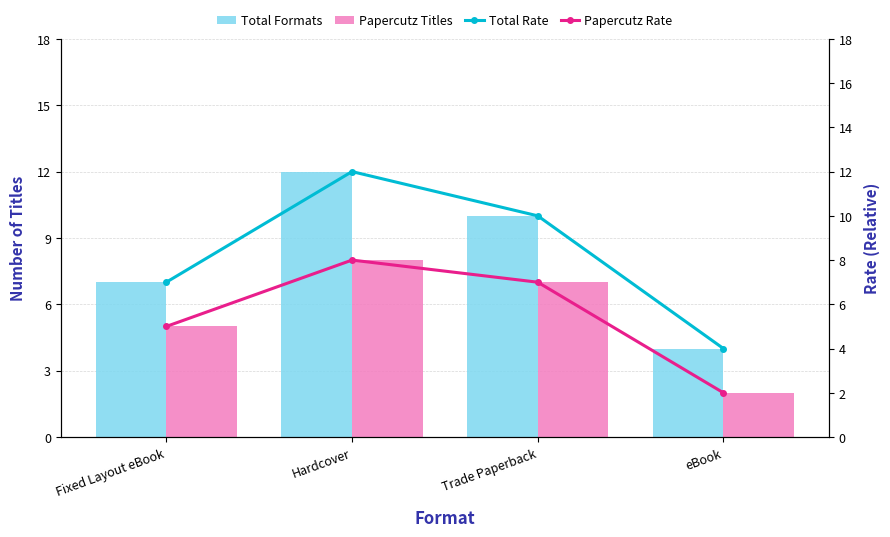

Count the number of categories in the chart.

4